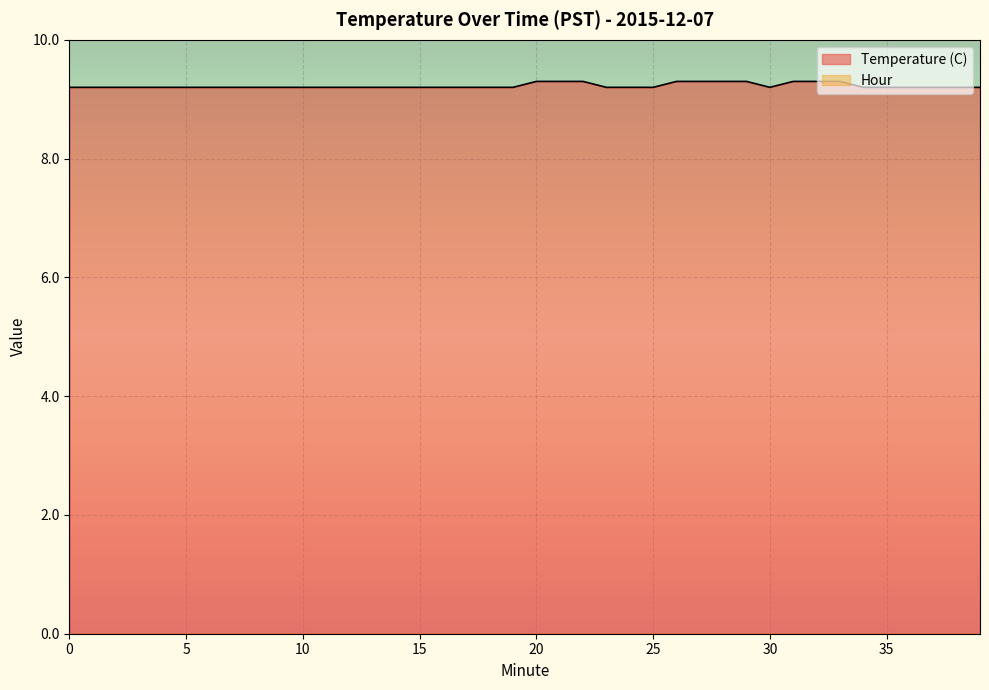

How many interior local valleys (lower than both neighbors) does the data have?

1